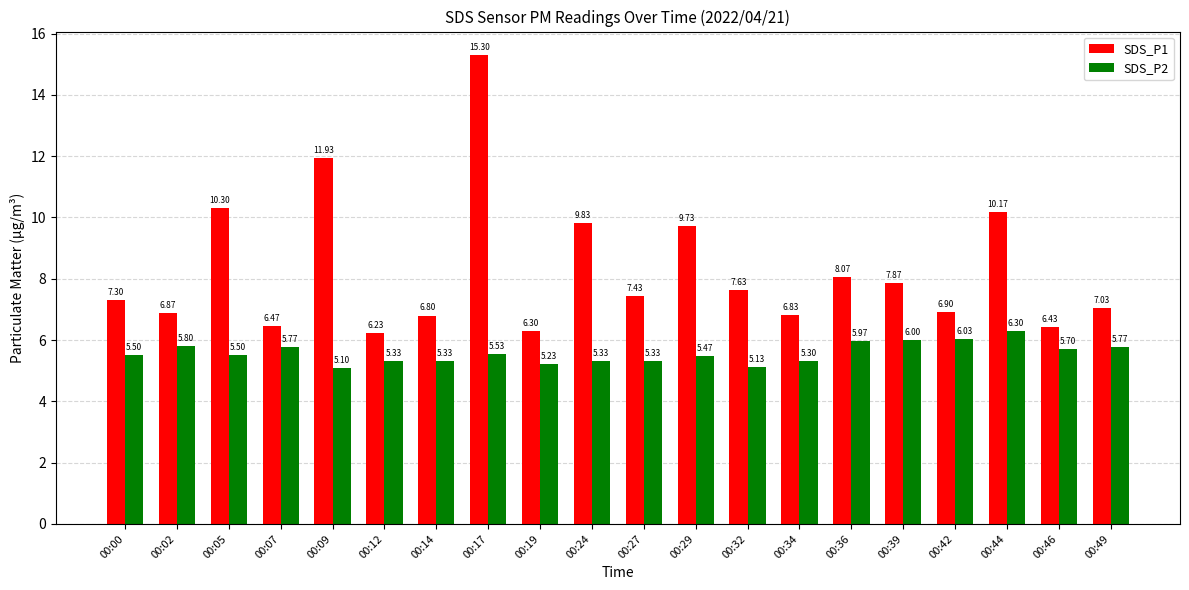

Which category has the lowest value across all series?

00:09